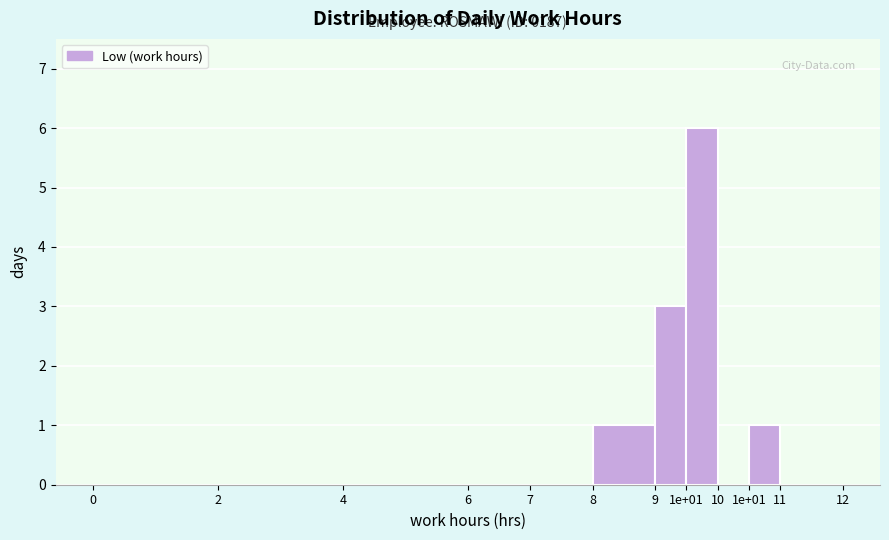

Count the number of data series in this chart.

1